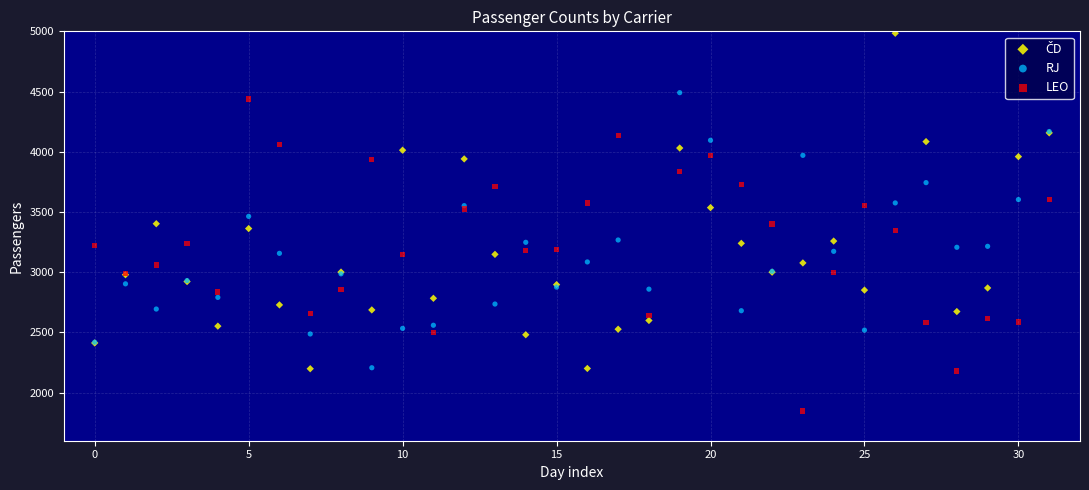

Which series reaches the minimum Y coordinate?

LEO